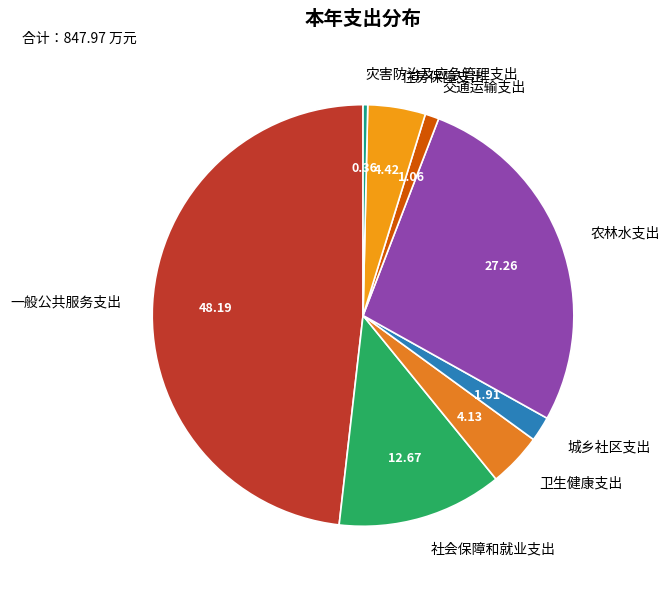

The 卫生健康支出 slice represents 4% of the pie. True or false?

True